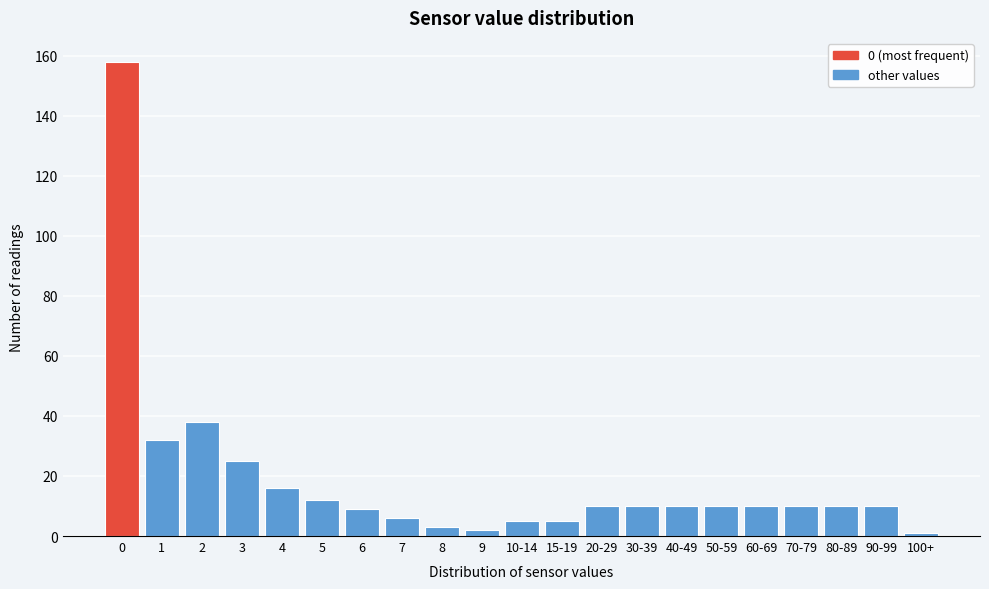

Reading left to right, transcribe all the data shown in this chart.

0=158	1=32	2=38	3=25	4=16	5=12	6=9	7=6	8=3	9=2	10-14=5	15-19=5	20-29=10	30-39=10	40-49=10	50-59=10	60-69=10	70-79=10	80-89=10	90-99=10	100+=1